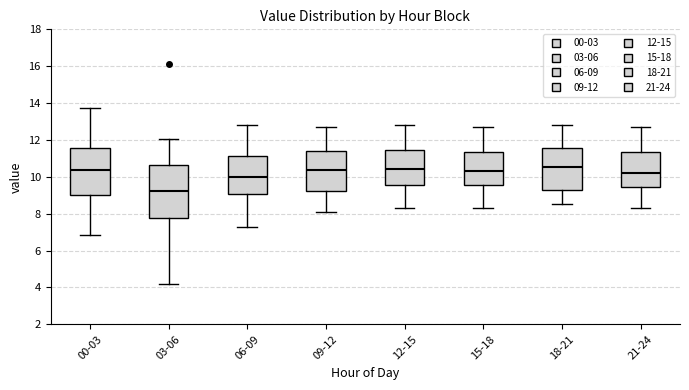

Comparing the boxes themselves (not the whiskers), which one is the tallest?

03-06